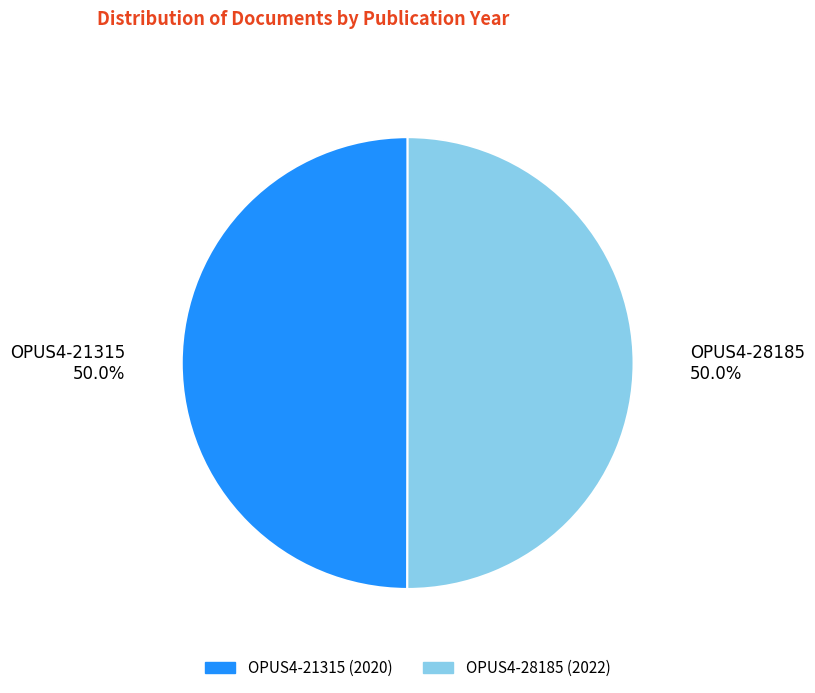

To the nearest percent, what is the average slice percentage?

50%